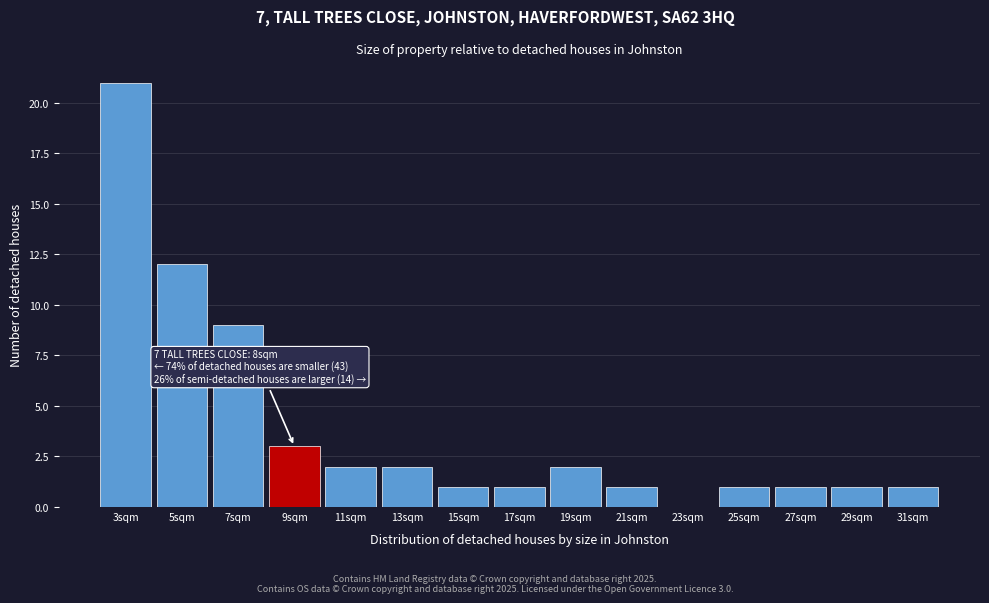

Reading left to right, list all the values displayed in this chart.

3sqm=21	5sqm=12	7sqm=9	9sqm=3	11sqm=2	13sqm=2	15sqm=1	17sqm=1	19sqm=2	21sqm=1	23sqm=0	25sqm=1	27sqm=1	29sqm=1	31sqm=1